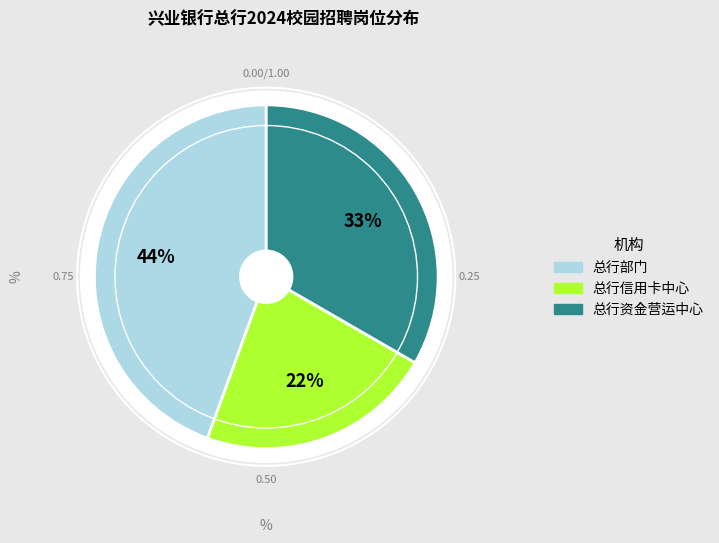

True or false: 总行部门 accounts for 58% of the total.

False